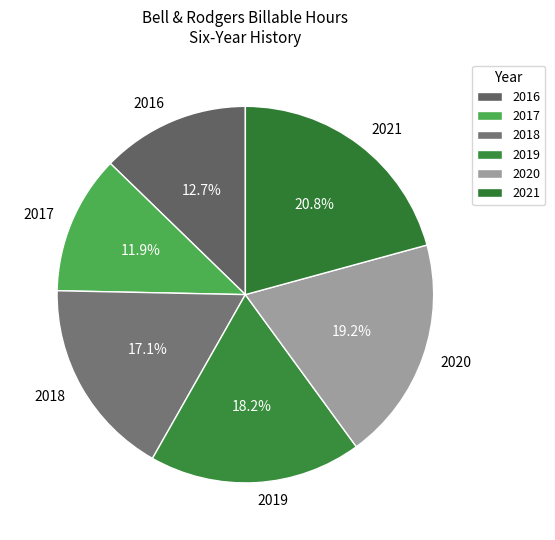

To the nearest percent, what portion does 2016 represent?

13%